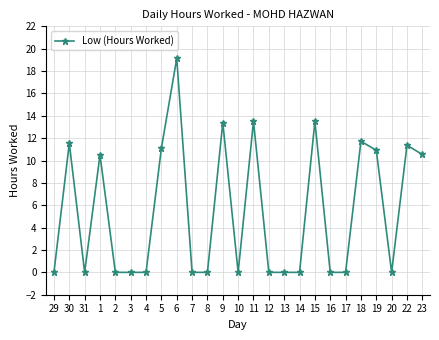

What is the average value?

5.5